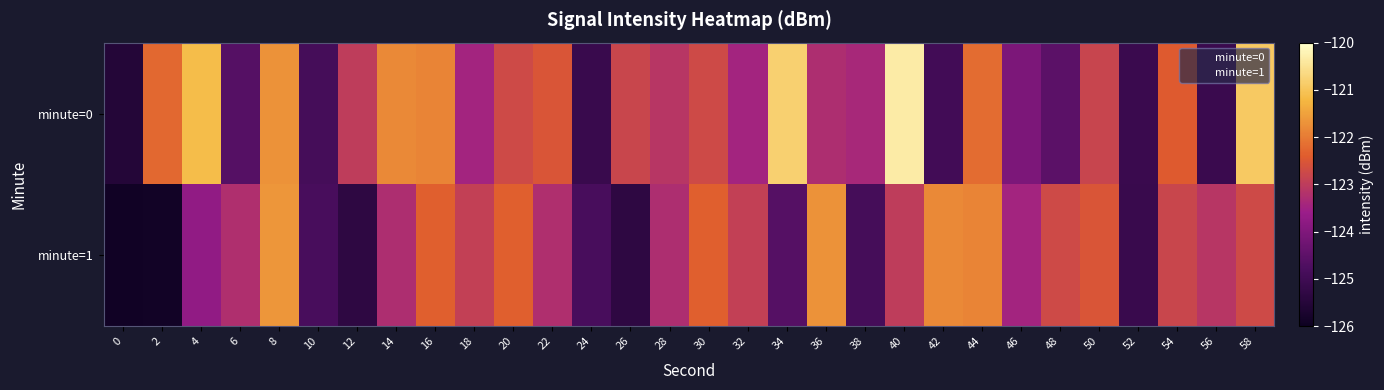

Reading left to right, list all the values displayed in this chart.

minute=0: 0=-125.5	2=-122.2	4=-121.1	6=-124.6	8=-121.7	10=-124.9	12=-123.0	14=-121.8	16=-121.9	18=-123.5	20=-122.7	22=-122.5	24=-125.1	26=-122.8	28=-123.1	30=-122.7	32=-123.5	34=-120.8	36=-123.3	38=-123.4	40=-120.3	42=-124.9	44=-122.2	46=-124.0	48=-124.5	50=-122.8	52=-125.1	54=-122.4	56=-125.1	58=-120.9
minute=1: 0=-125.9	2=-125.9	4=-123.7	6=-123.2	8=-121.7	10=-124.8	12=-125.3	14=-123.3	16=-122.3	18=-122.9	20=-122.3	22=-123.2	24=-124.8	26=-125.3	28=-123.3	30=-122.3	32=-122.9	34=-124.6	36=-121.7	38=-124.9	40=-123.0	42=-121.8	44=-121.9	46=-123.5	48=-122.7	50=-122.5	52=-125.1	54=-122.8	56=-123.1	58=-122.7